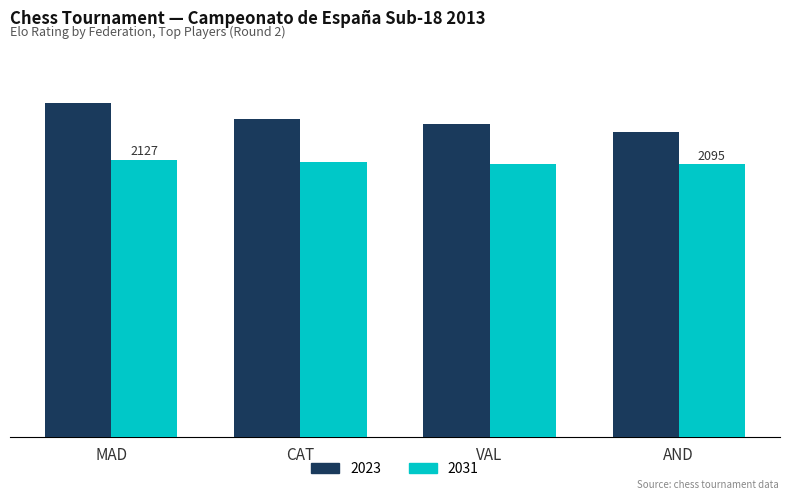

Rank the categories by 2023 value from highest to lowest.

MAD, CAT, VAL, AND